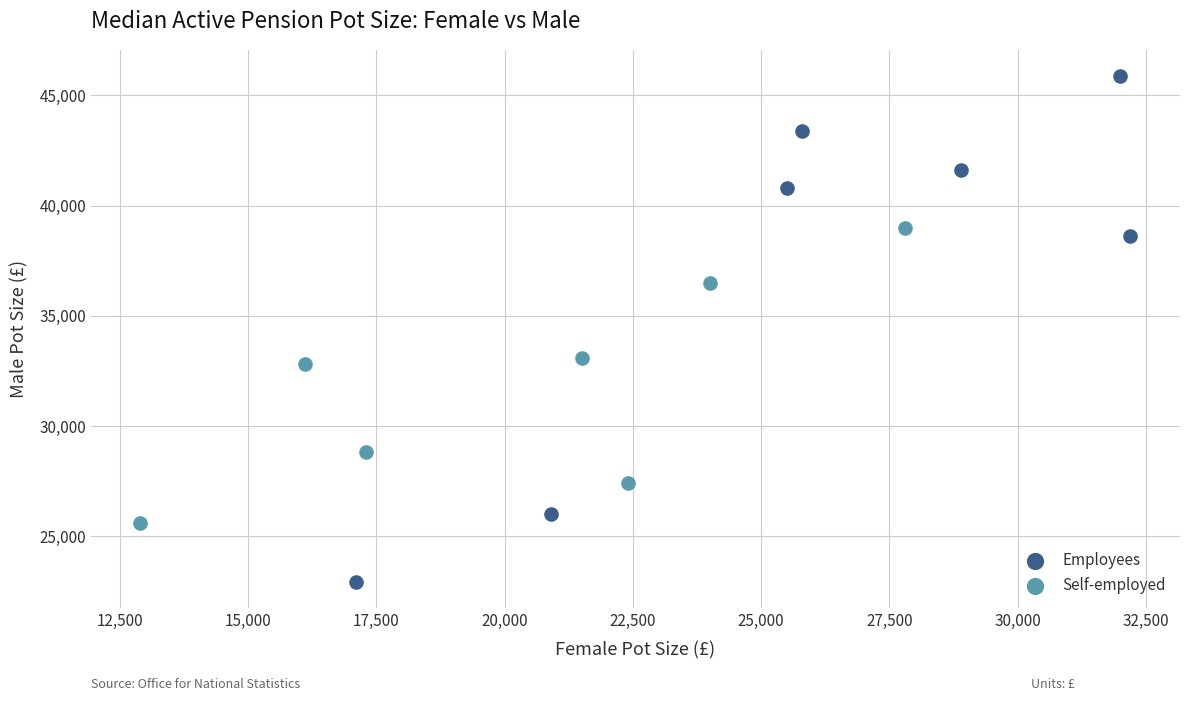

Which series has the largest Y range (max minus min)?

Employees